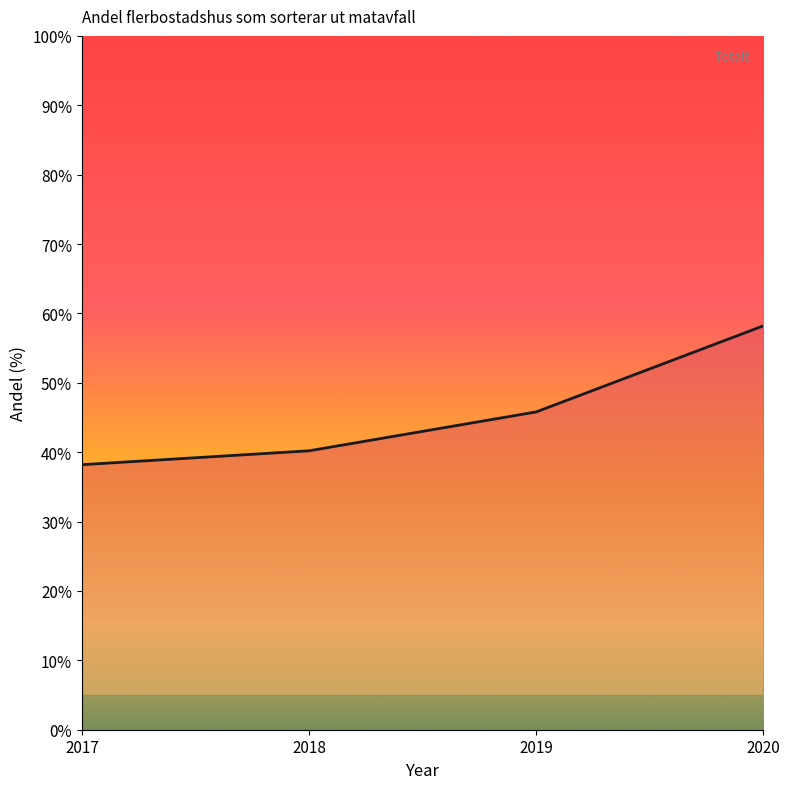

What is the difference between the second highest and minimum values?

7.6